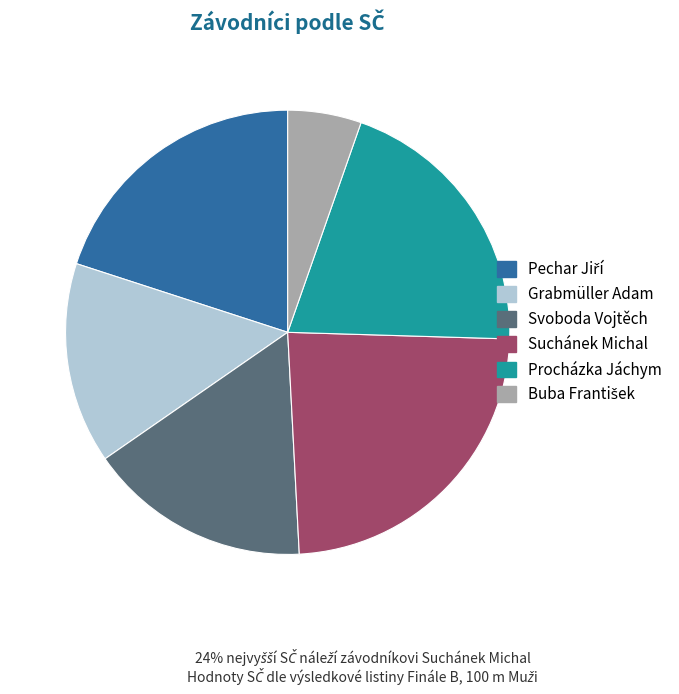

Count the number of slices in the pie.

6